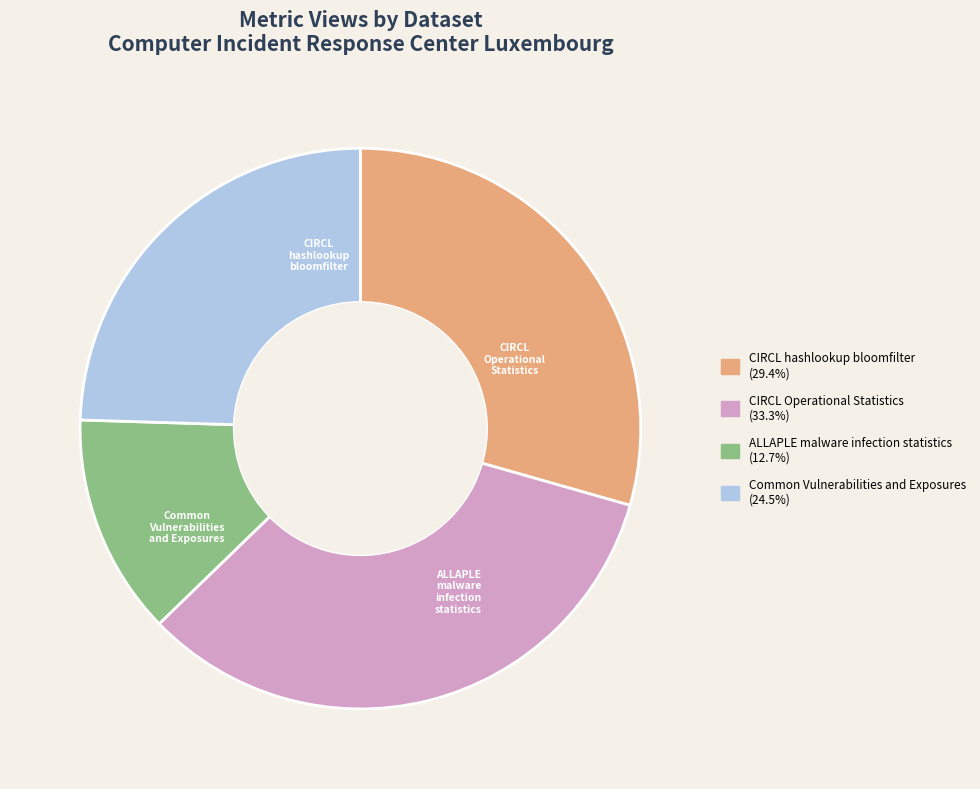

How many segments does this pie chart have?

4